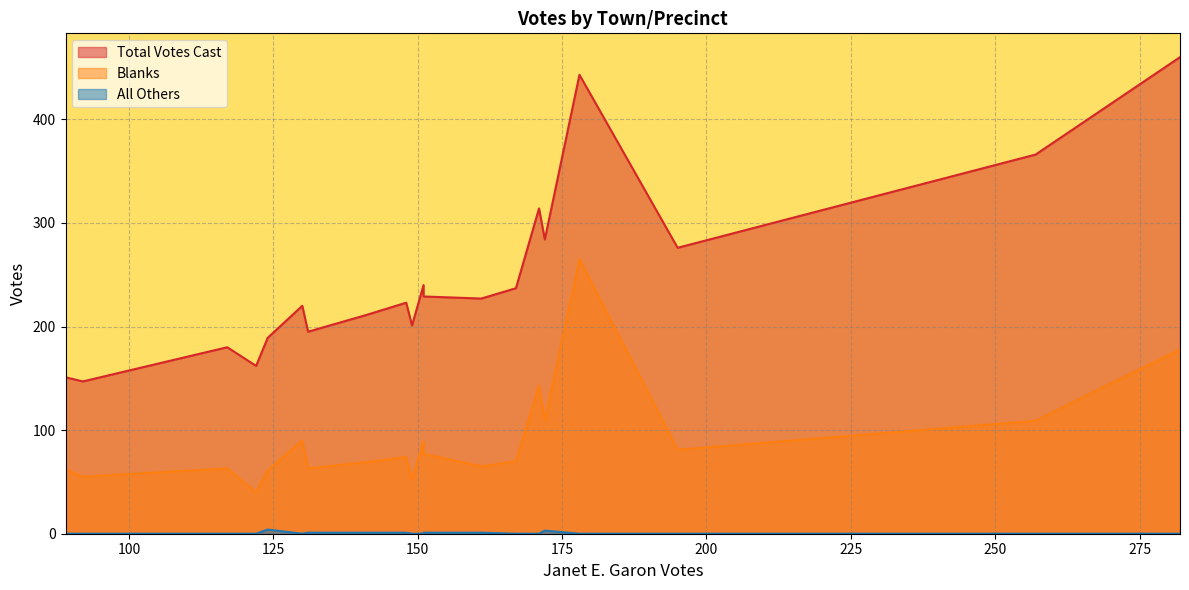

At how many categories does at least one series exceed 164?

17